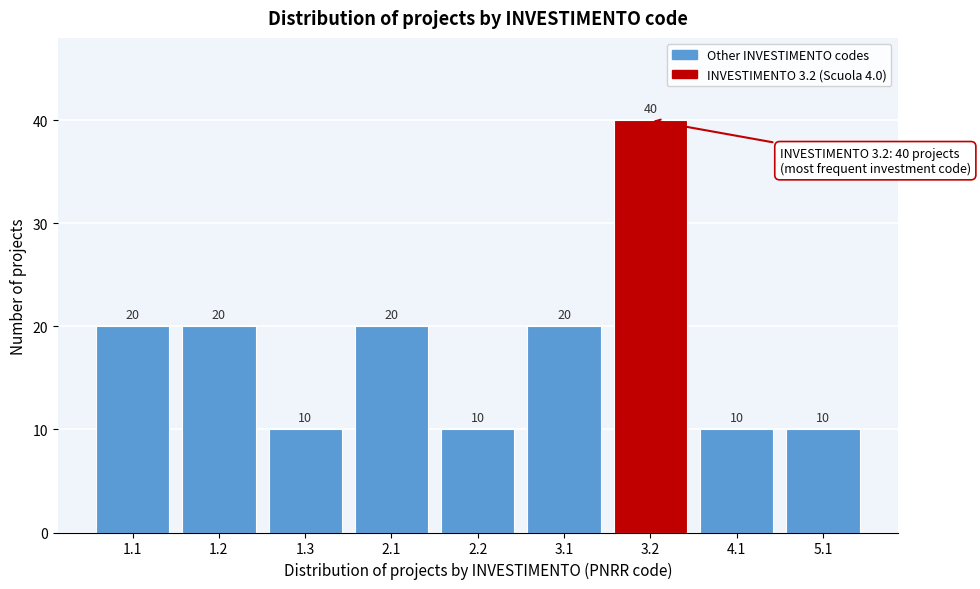

Reading right to left, extract all data points from this chart.

5.1=10	4.1=10	3.2=40	3.1=20	2.2=10	2.1=20	1.3=10	1.2=20	1.1=20